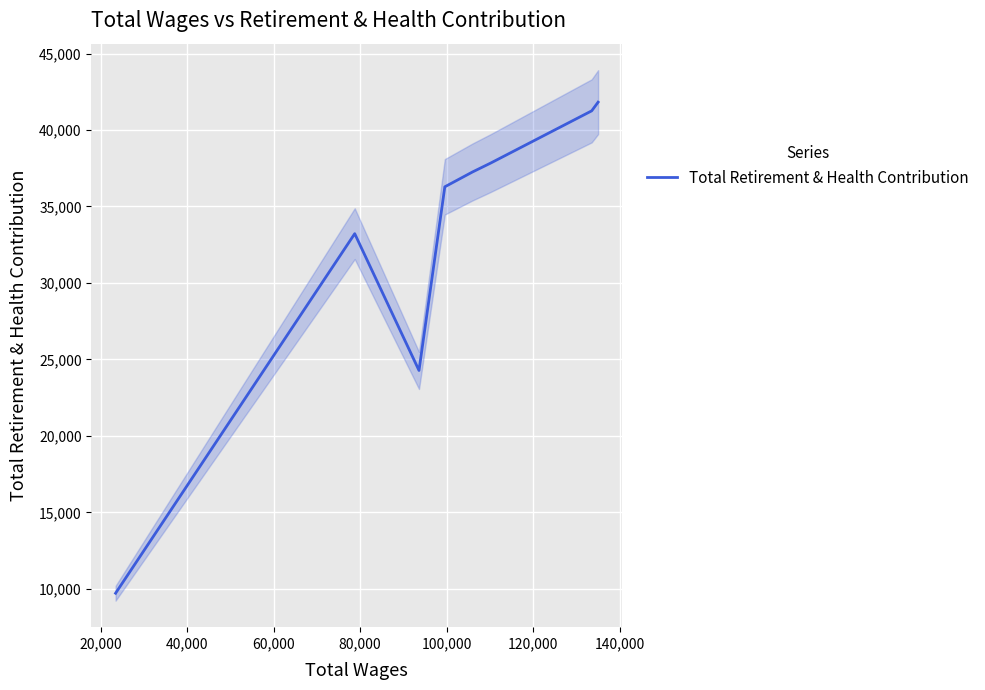

What is the lowest value of the Total Retirement & Health Contribution series?

9714